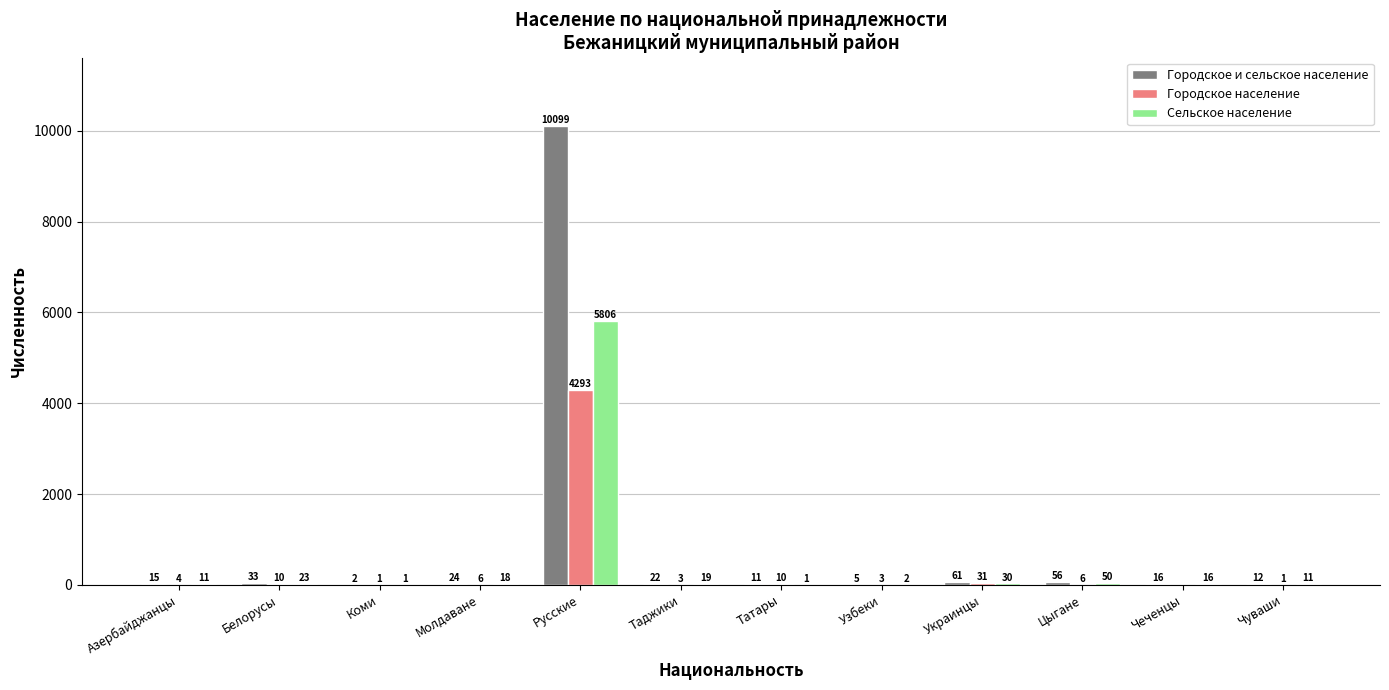

The value of Городское население at Узбеки is 3. True or false?

True